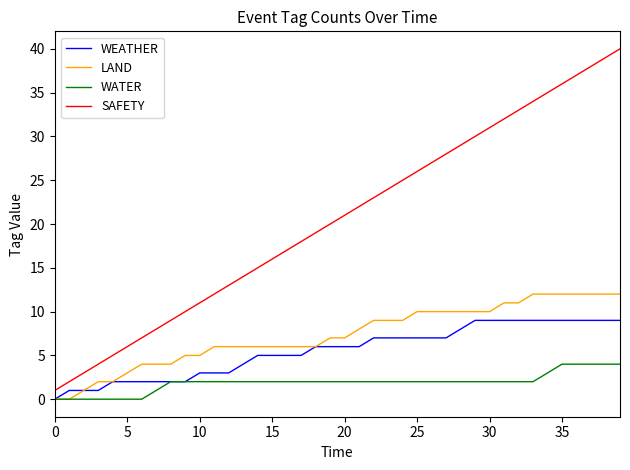

What is the maximum value for SAFETY?

40